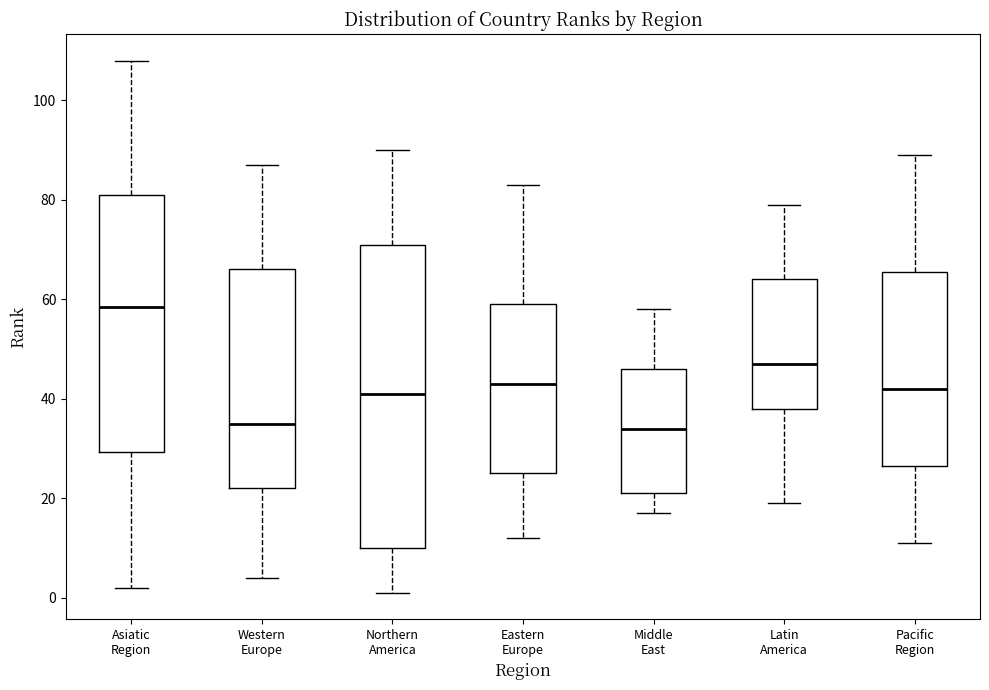

Which box is the tallest, from its lower edge to its upper edge?

Northern America